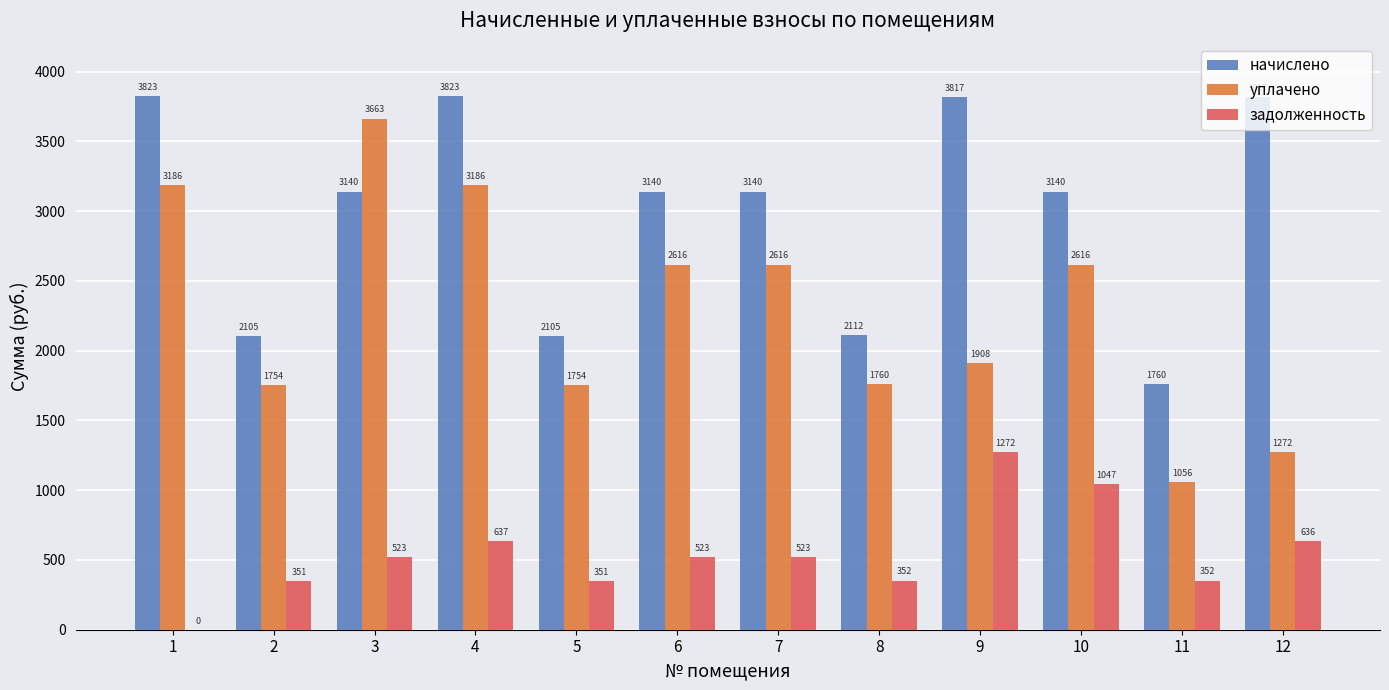

Are the bars grouped side by side (vs. stacked)?

Yes